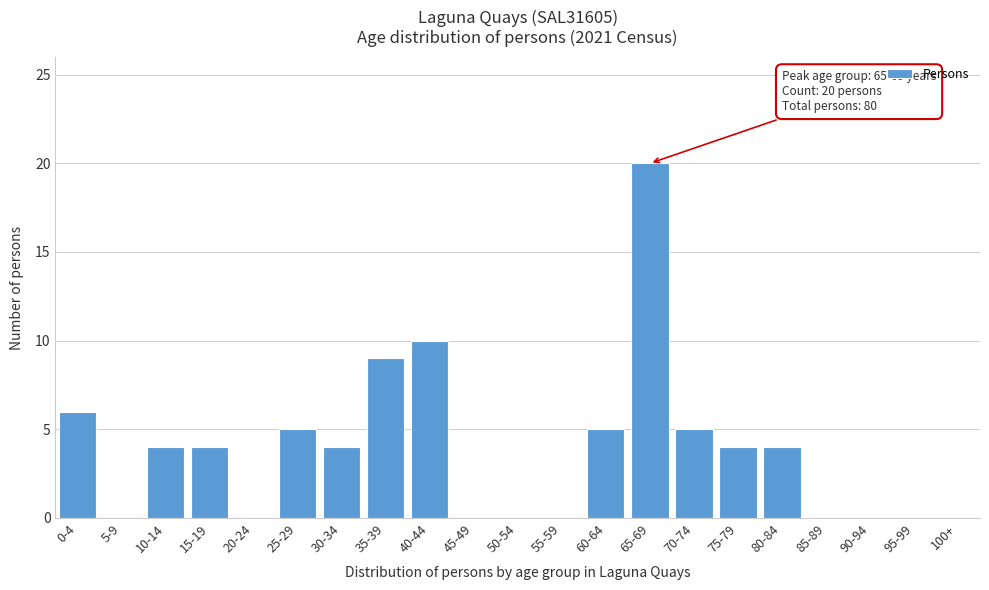

Reading left to right, transcribe all the data shown in this chart.

0-4=6	5-9=0	10-14=4	15-19=4	20-24=0	25-29=5	30-34=4	35-39=9	40-44=10	45-49=0	50-54=0	55-59=0	60-64=5	65-69=20	70-74=5	75-79=4	80-84=4	85-89=0	90-94=0	95-99=0	100+=0